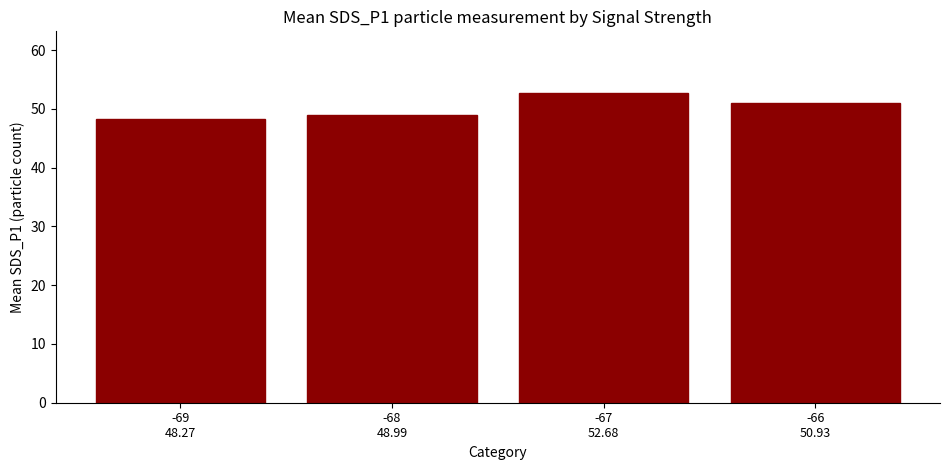

What is the difference between the second highest and minimum values?

2.7